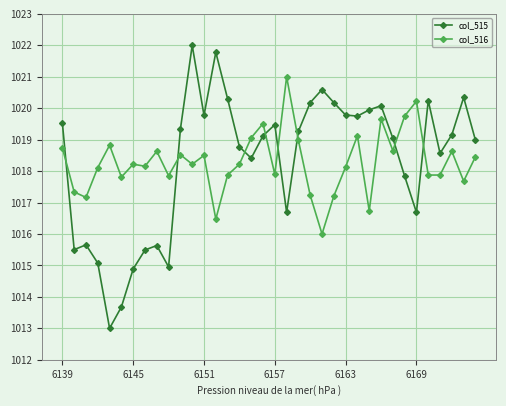

What is the value of the col_515 point at the 24th from the left?

1020.2